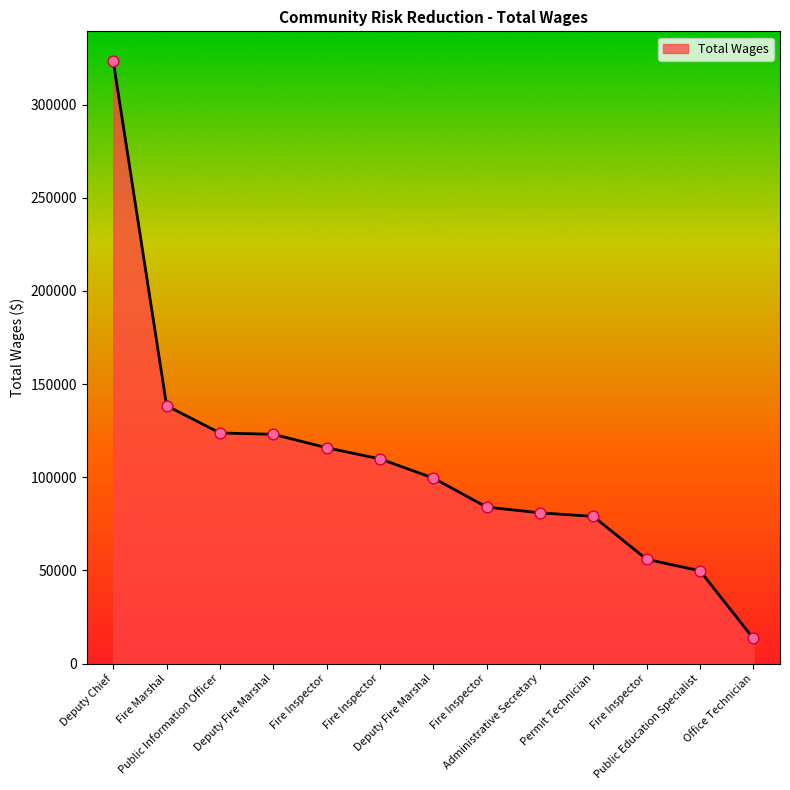

How many lines are shown in the chart?

1